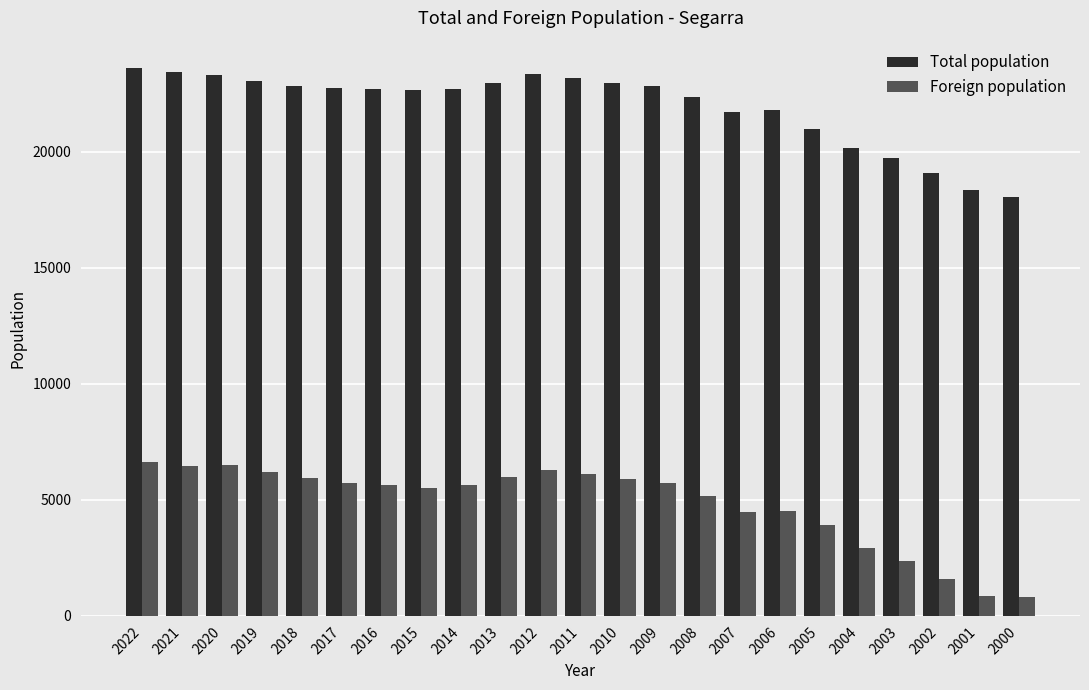

Rank the series at 2001 from highest to lowest value.

Total population, Foreign population